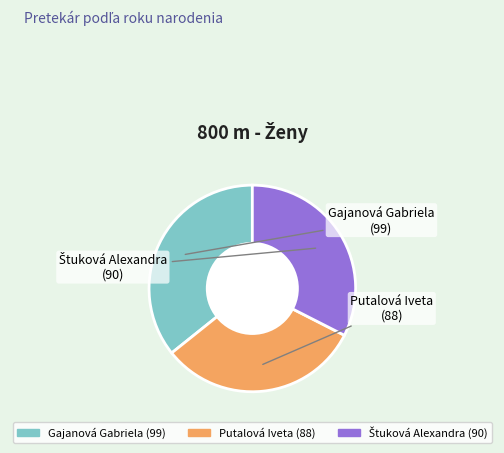

What is the ratio of the value at Putalová Iveta to the value at Gajanová Gabriela?

0.9